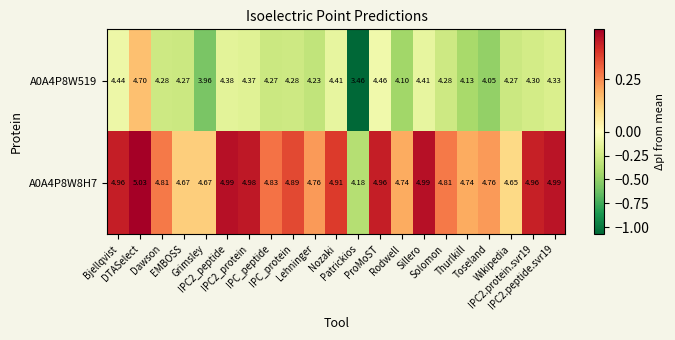

How many categories are shown in the chart?

21